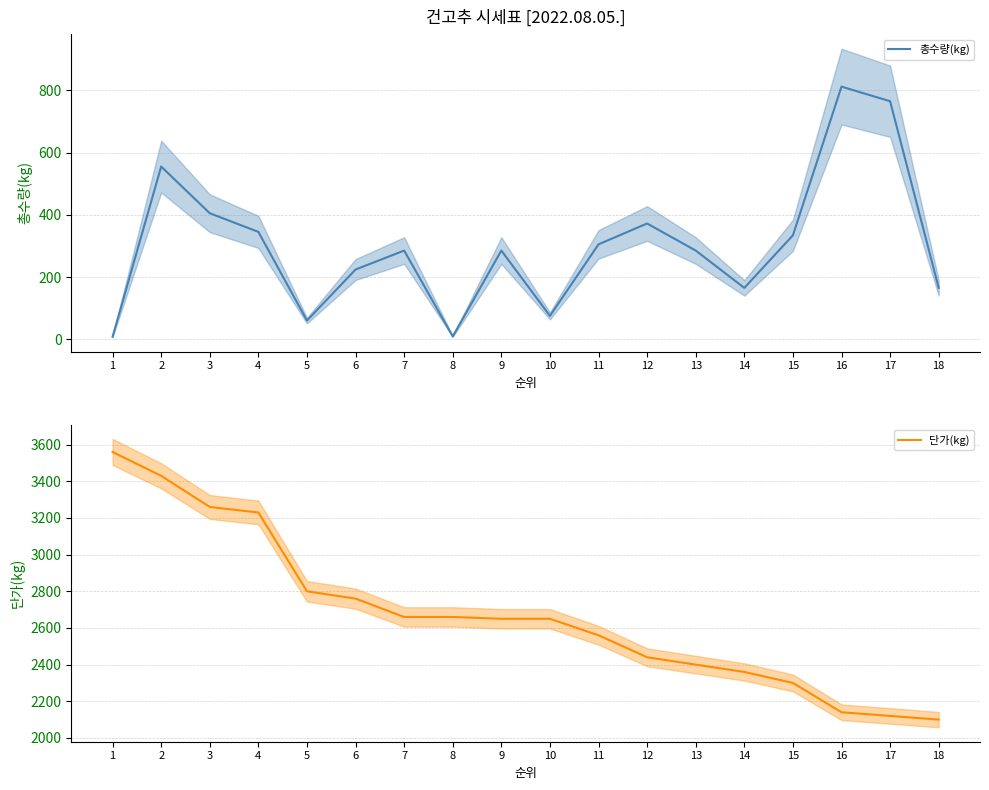

Reading left to right, extract all data points from this chart.

총수량(kg): 1=8	2=555	3=405	4=345	5=60	6=224	7=285	8=9	9=285	10=75	11=305	12=372	13=285	14=165	15=334	16=812	17=765	18=165
단가(kg): 1=3560	2=3430	3=3260	4=3230	5=2800	6=2760	7=2660	8=2660	9=2650	10=2650	11=2560	12=2440	13=2400	14=2360	15=2300	16=2140	17=2120	18=2100